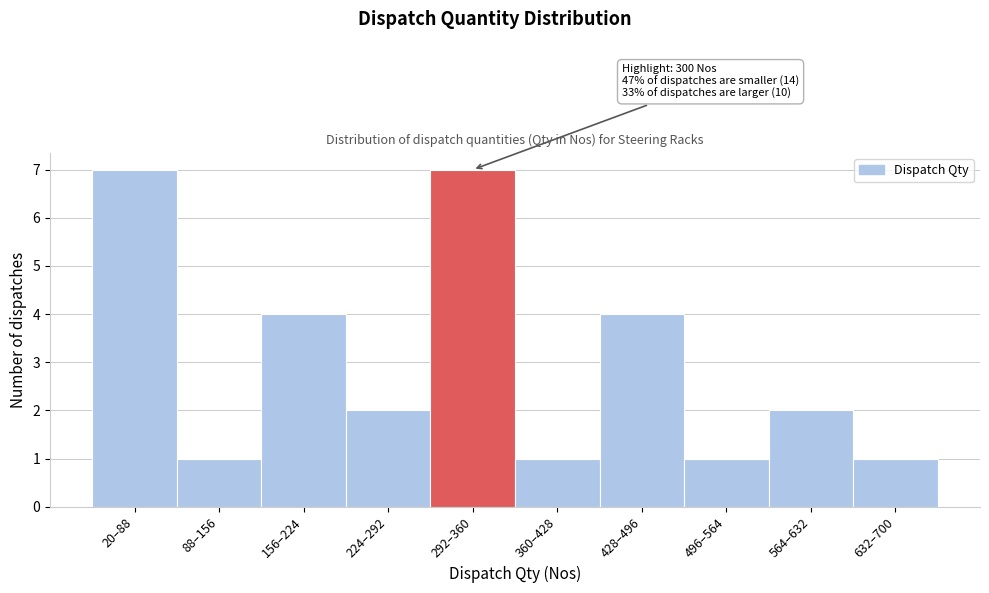

Reading left to right, list all the values displayed in this chart.

20–88=7	88–156=1	156–224=4	224–292=2	292–360=7	360–428=1	428–496=4	496–564=1	564–632=2	632–700=1